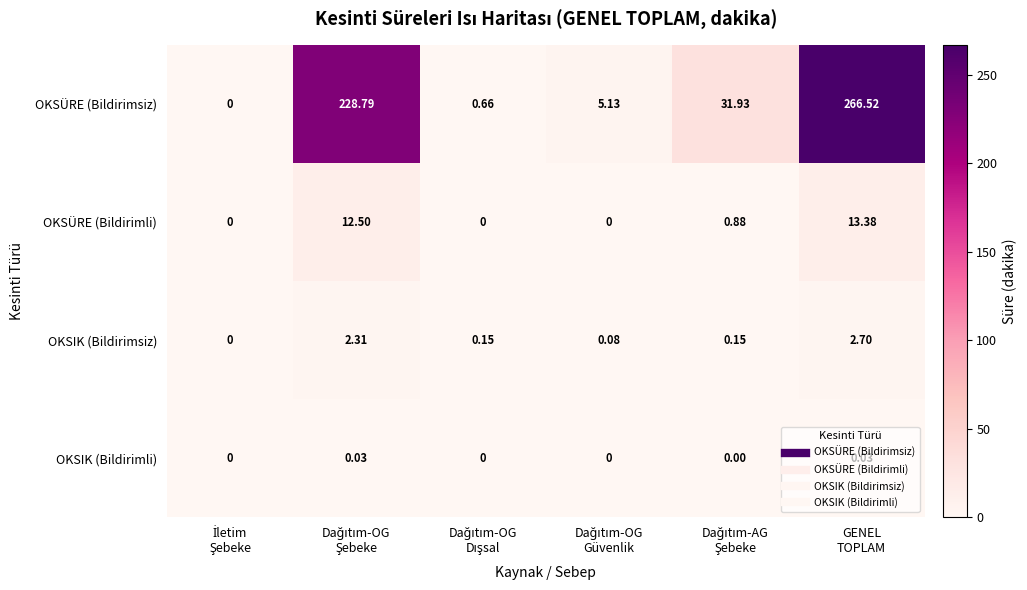

Rank the series by their maximum value, from highest to lowest.

OKSÜRE (Bildirimsiz), OKSÜRE (Bildirimli), OKSIK (Bildirimsiz), OKSIK (Bildirimli)